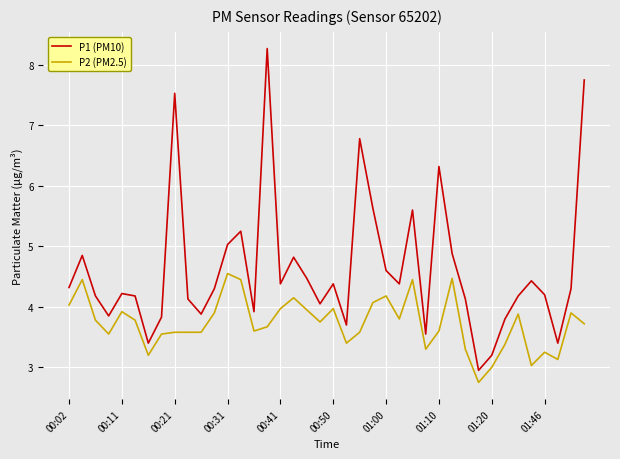

What is the maximum value for P1 (PM10)?

8.3